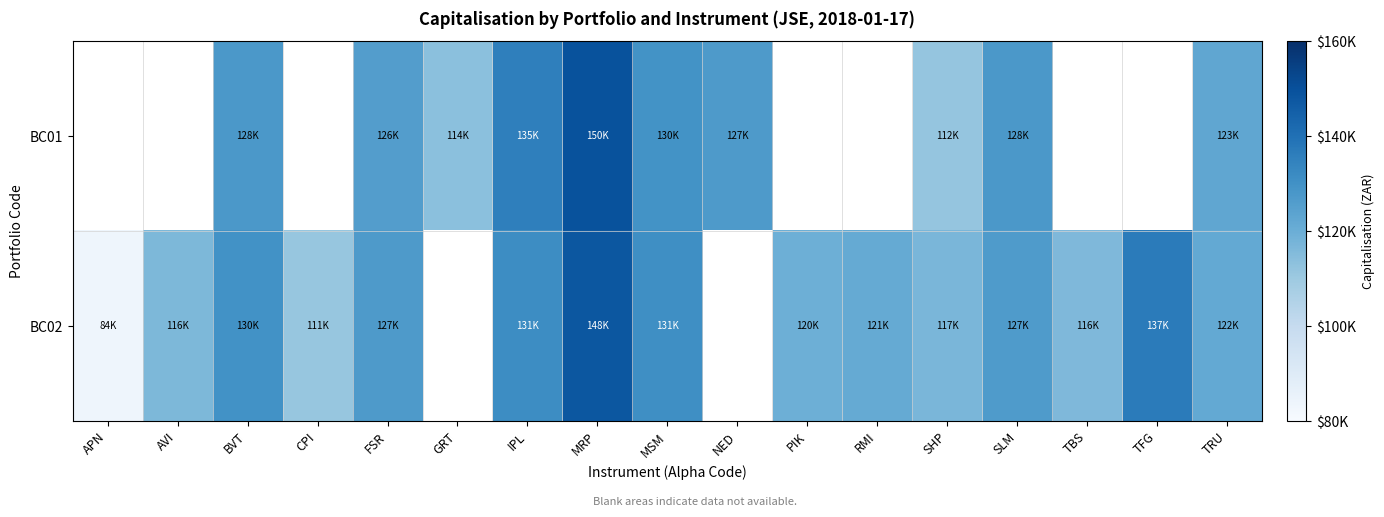

How many values in the BC02 series exceed 119608?

10